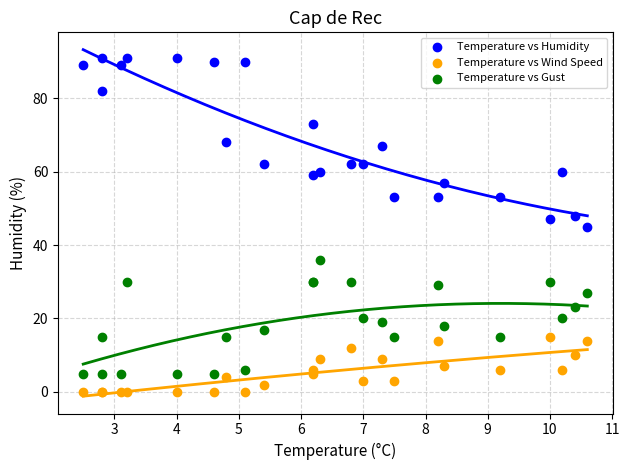

Which series reaches the minimum Y coordinate?

Temperature vs Wind Speed